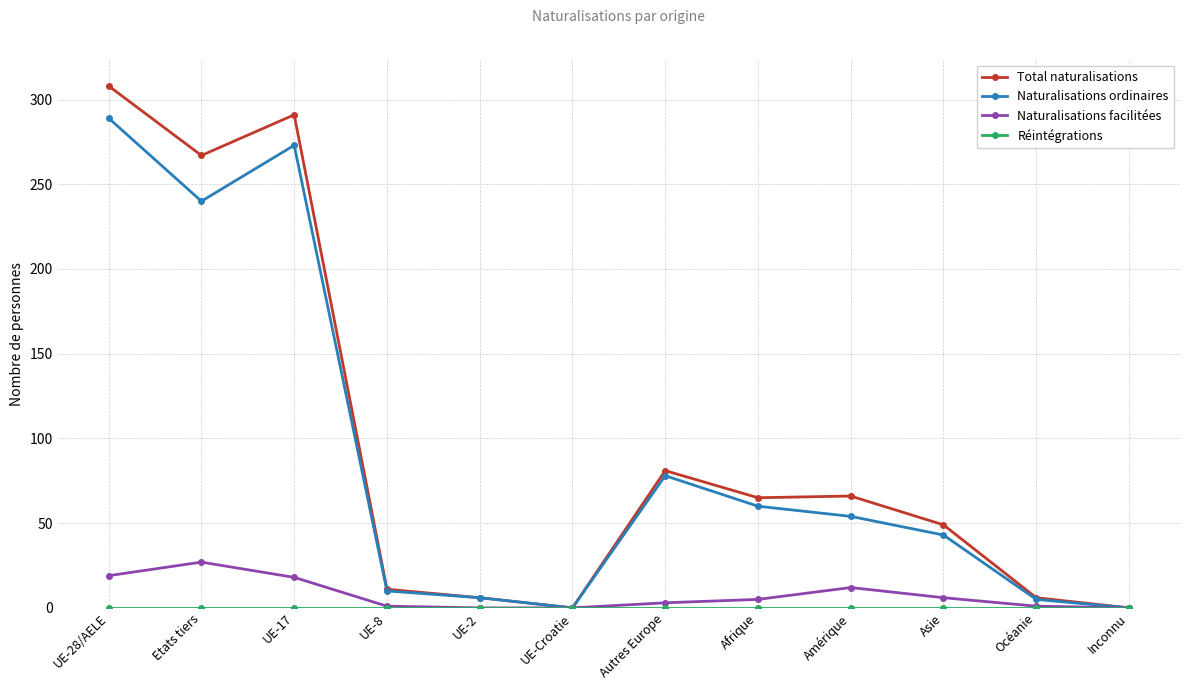

True or false: Naturalisations ordinaires has a value of 0 at Inconnu.

True